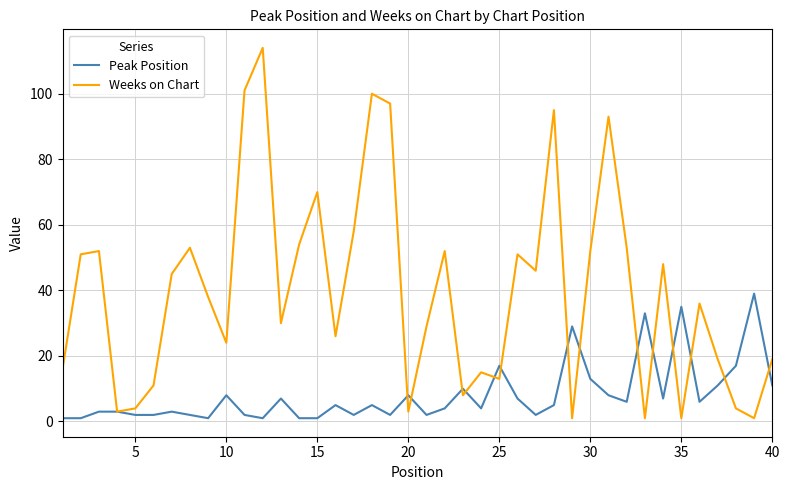

What are all the series names shown in the legend?

Peak Position, Weeks on Chart